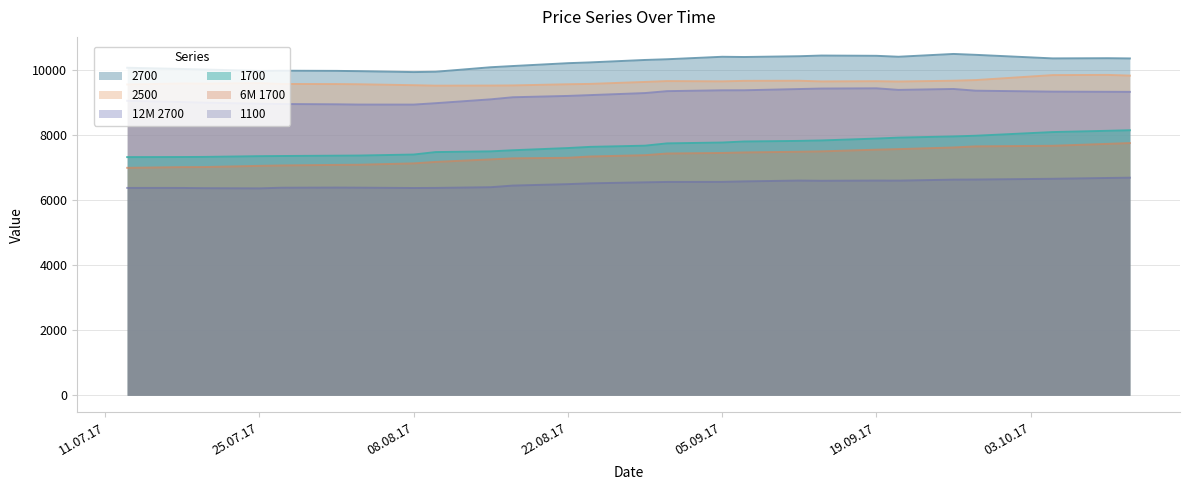

How many data points in 1100 are above 6557?

12